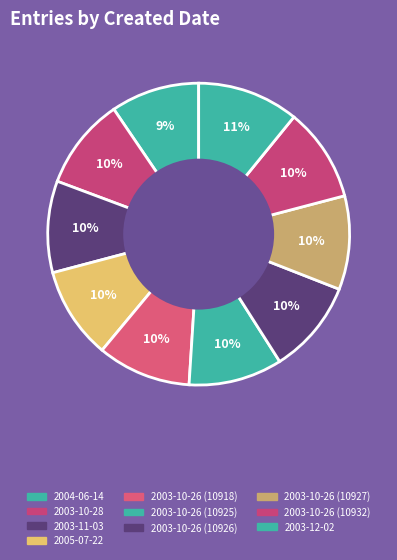

Count the number of slices in the pie.

10